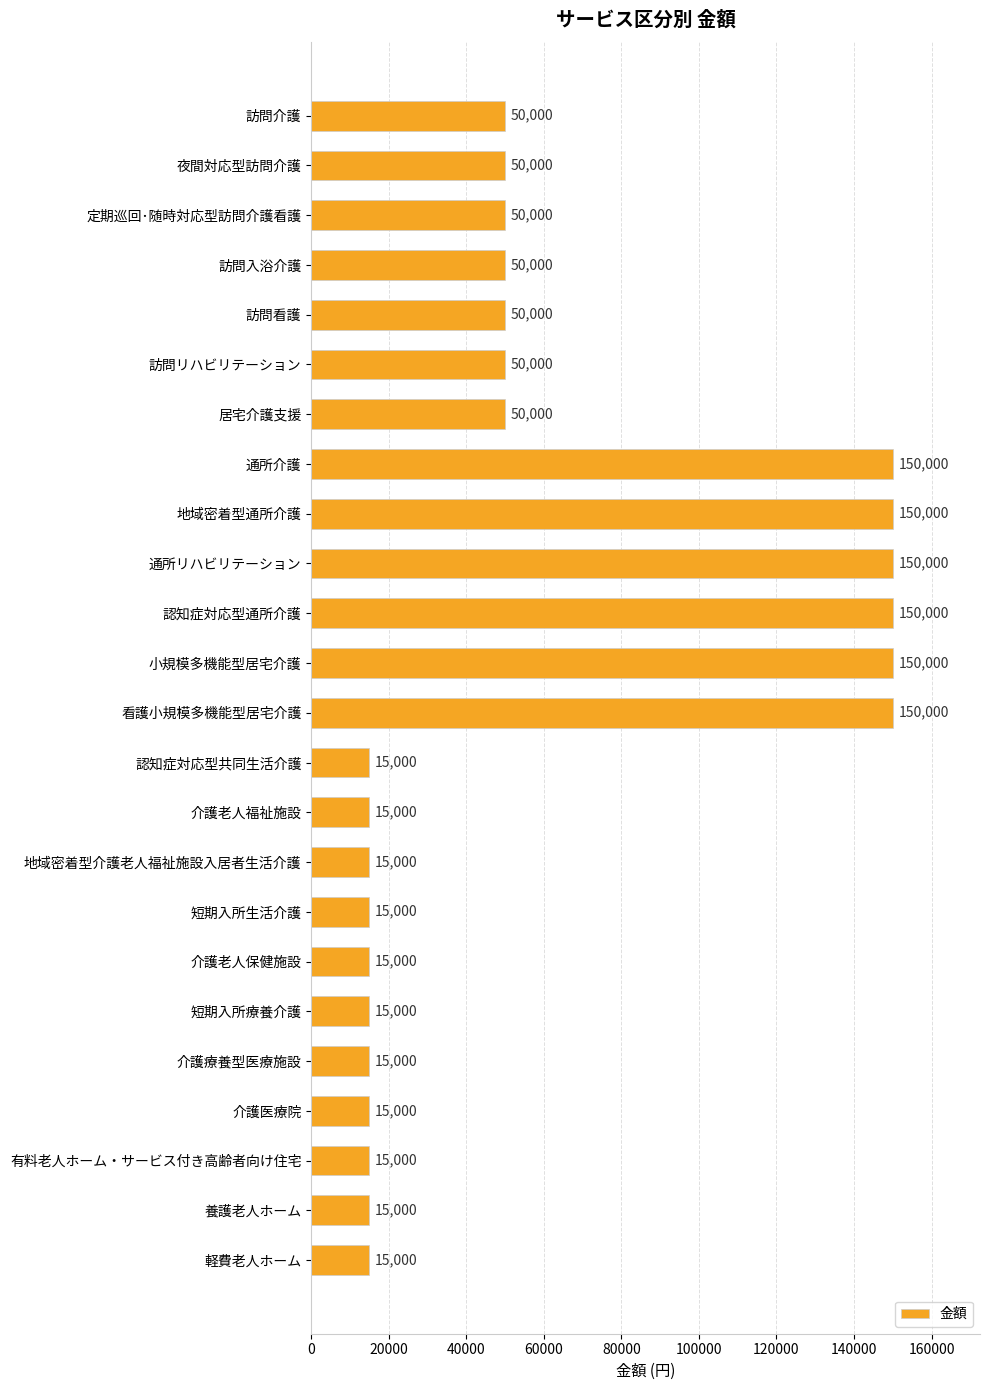

What is the greatest value displayed?

150000